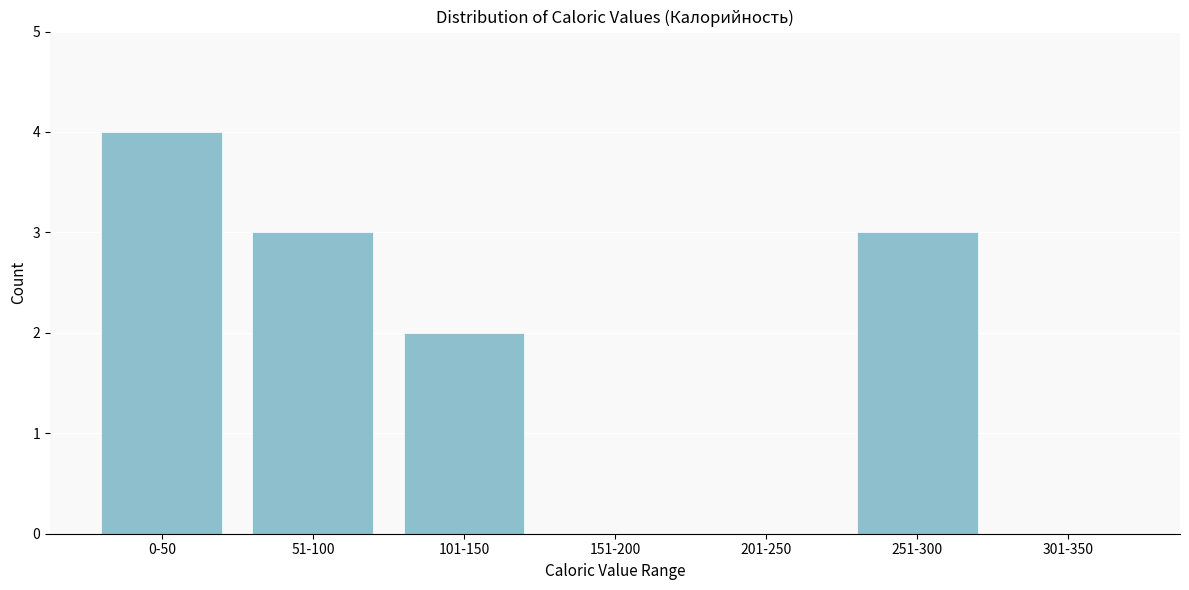

Reading left to right, extract all data points from this chart.

0-50=4	51-100=3	101-150=2	151-200=0	201-250=0	251-300=3	301-350=0